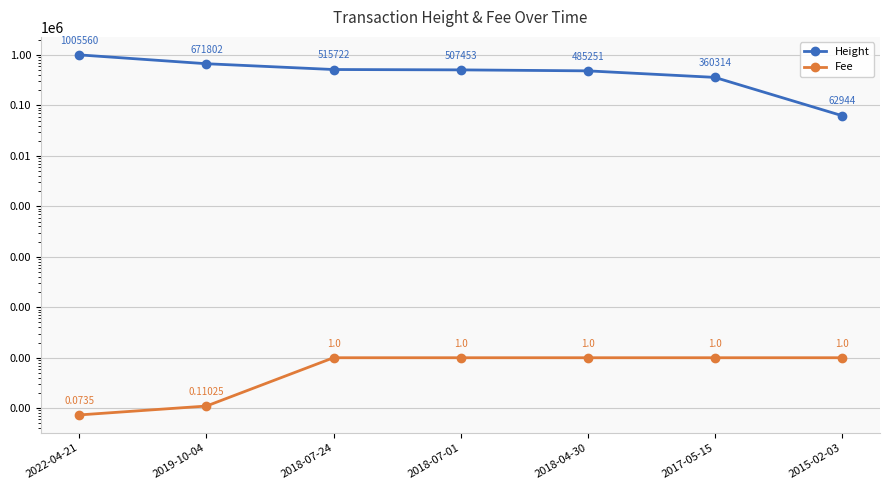

True or false: Fee and Height cross at least once.

False